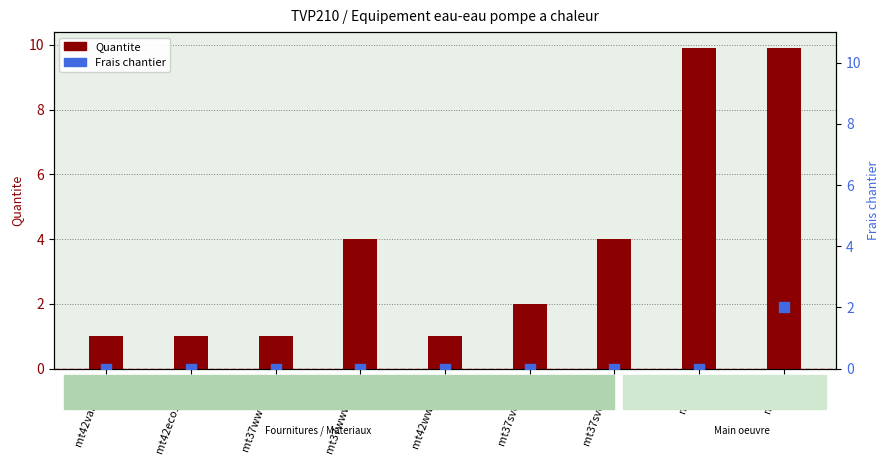

Which series has the largest total across all categories?

Quantite